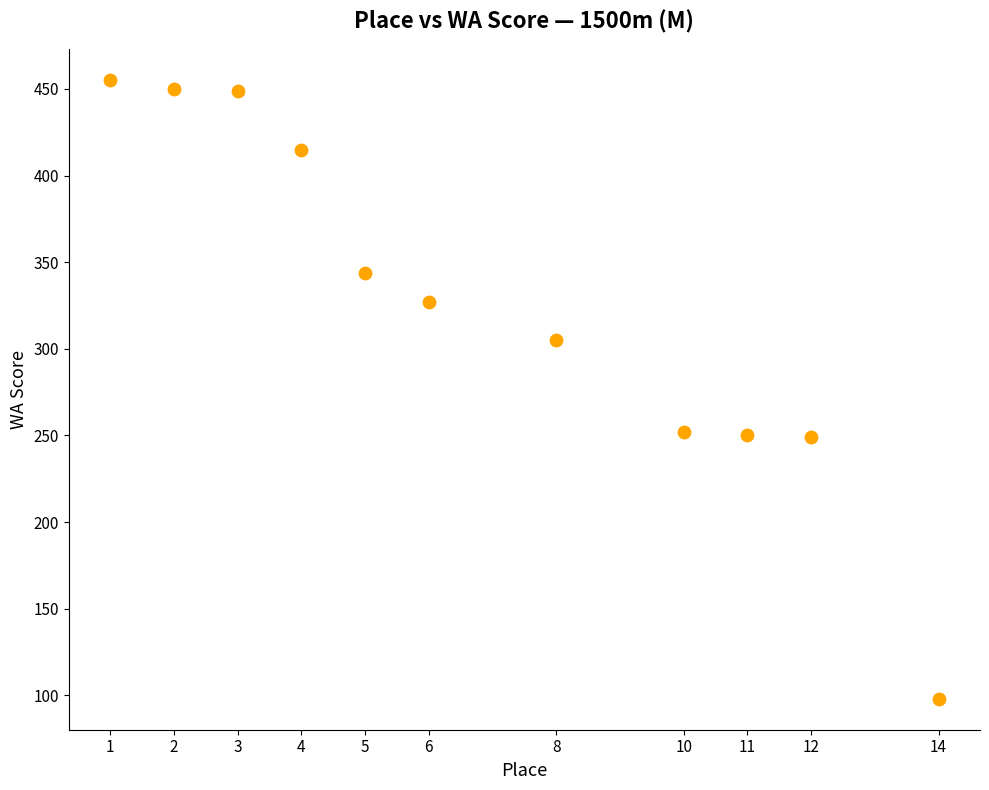

What is the range of Y values (max minus min)?

357